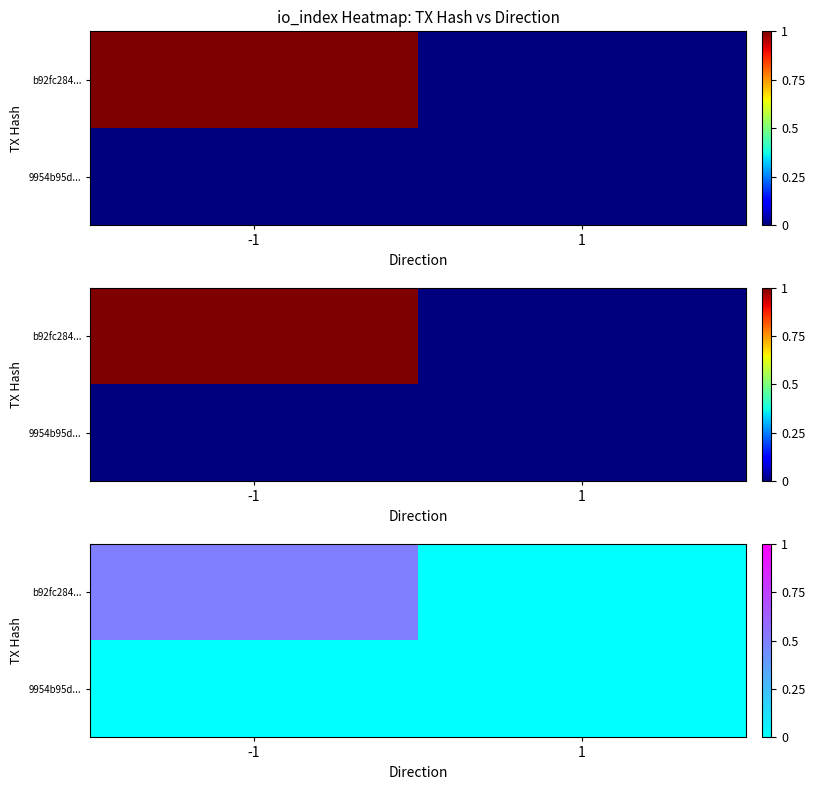

The value of b92fc284... at -1 is 0.5. True or false?

True